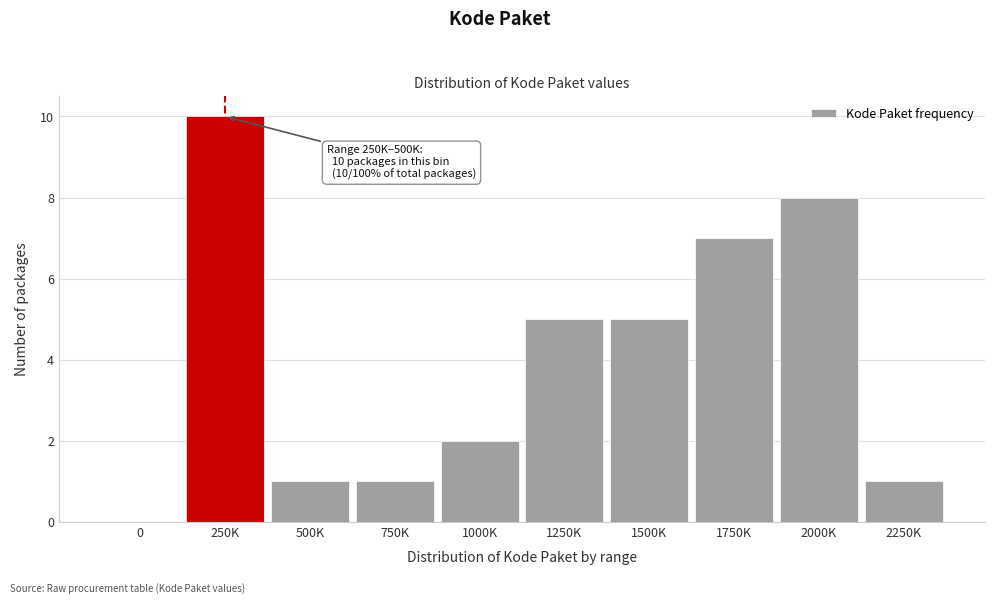

Reading right to left, transcribe all the data shown in this chart.

2250K=1	2000K=8	1750K=7	1500K=5	1250K=5	1000K=2	750K=1	500K=1	250K=10	0=0